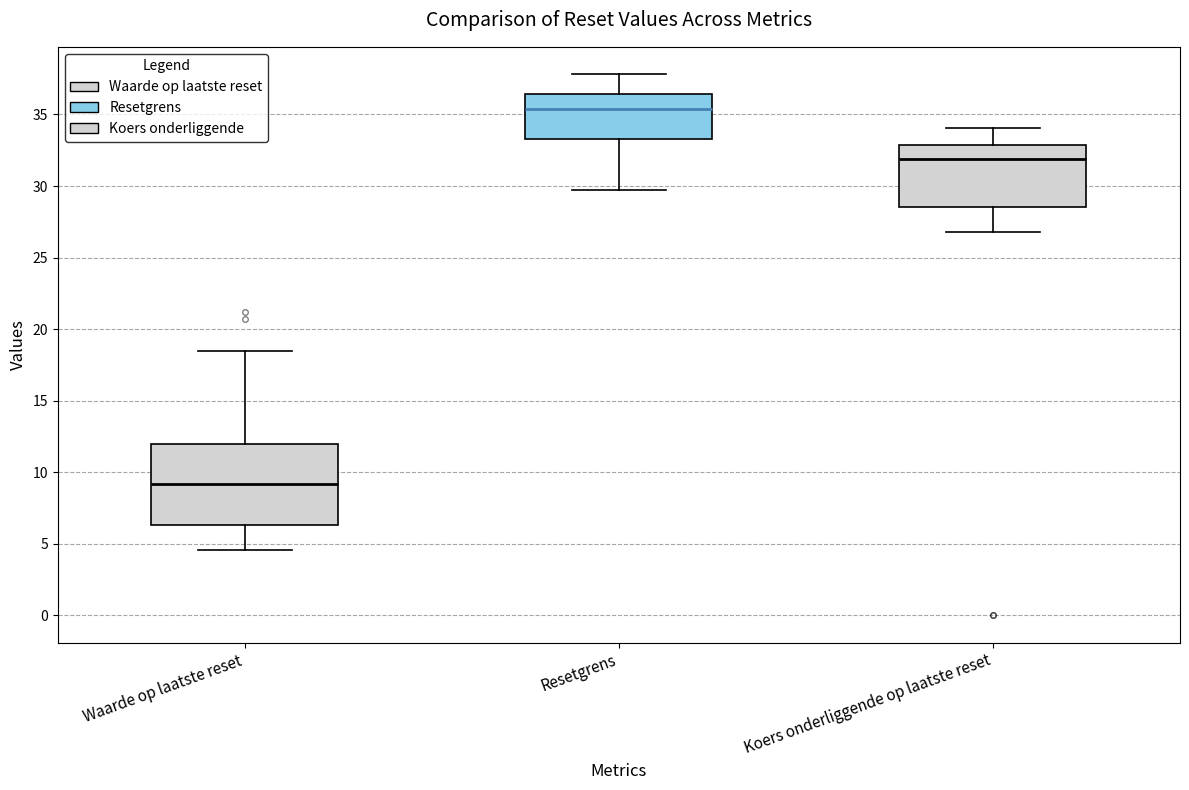

Which box has the highest median line?

Resetgrens